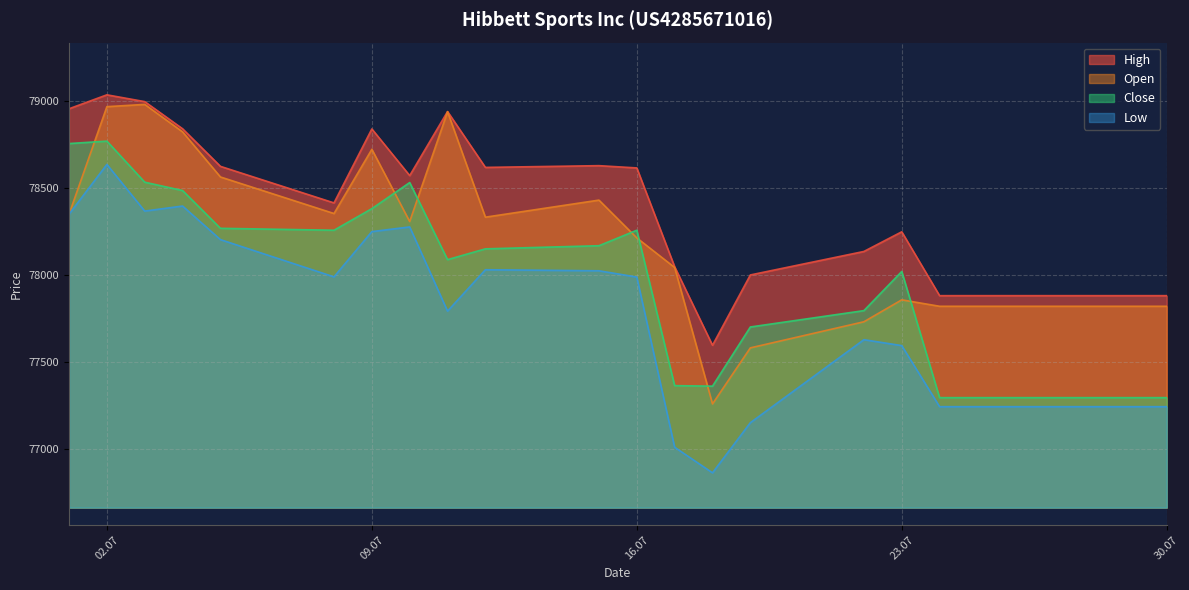

Which series has the largest range (max minus min)?

Low